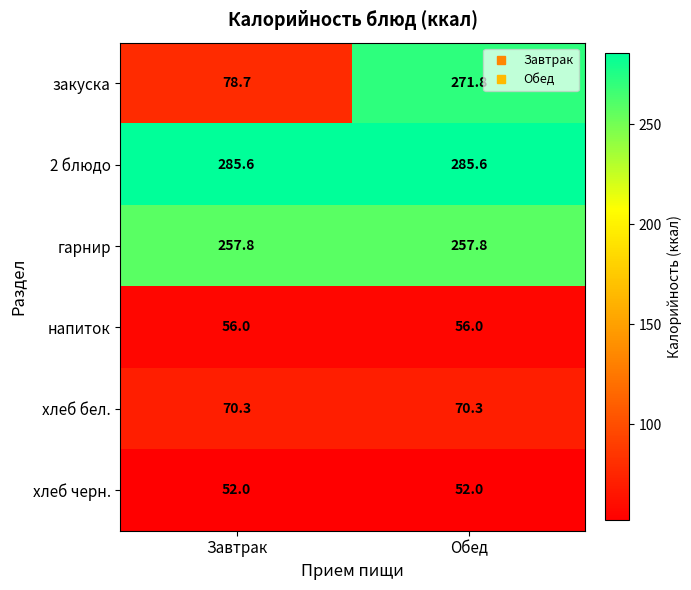

What is the smallest value displayed?

52.0